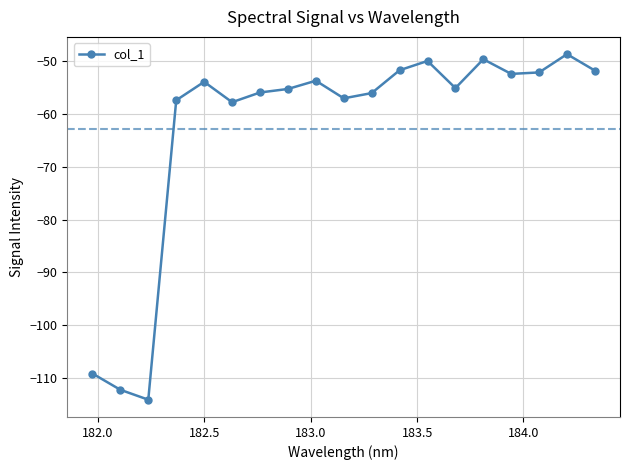

What is the greatest value displayed?

-48.7